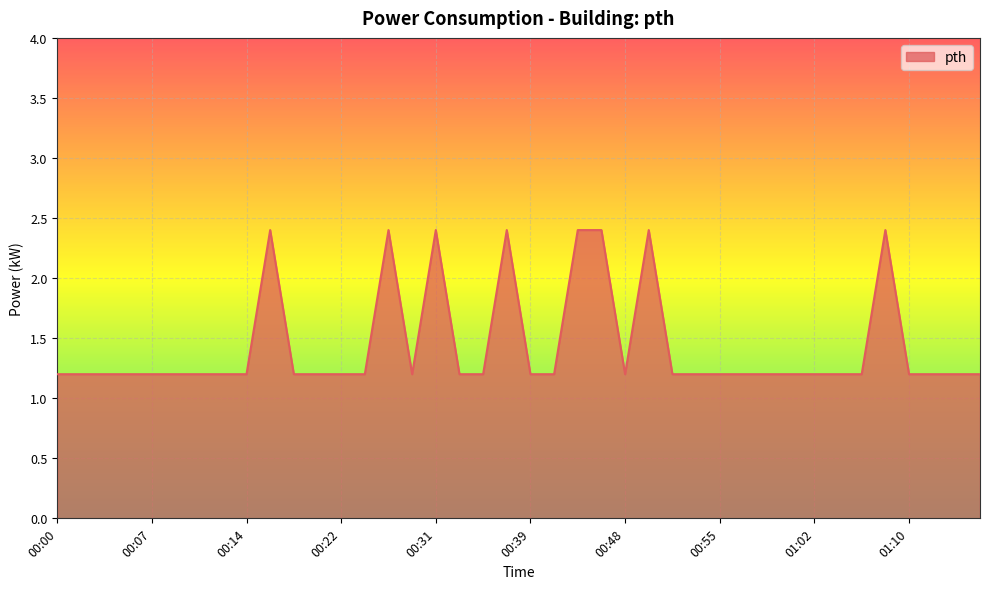

What is the greatest value displayed?

2.4